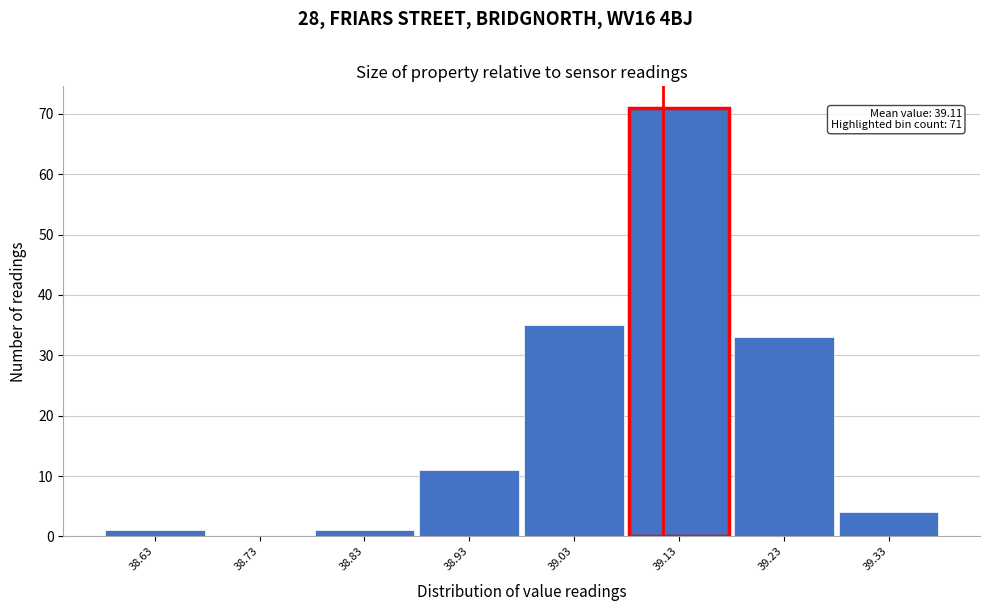

Which range on the x-axis has the tallest bar?

39.08 to 39.18